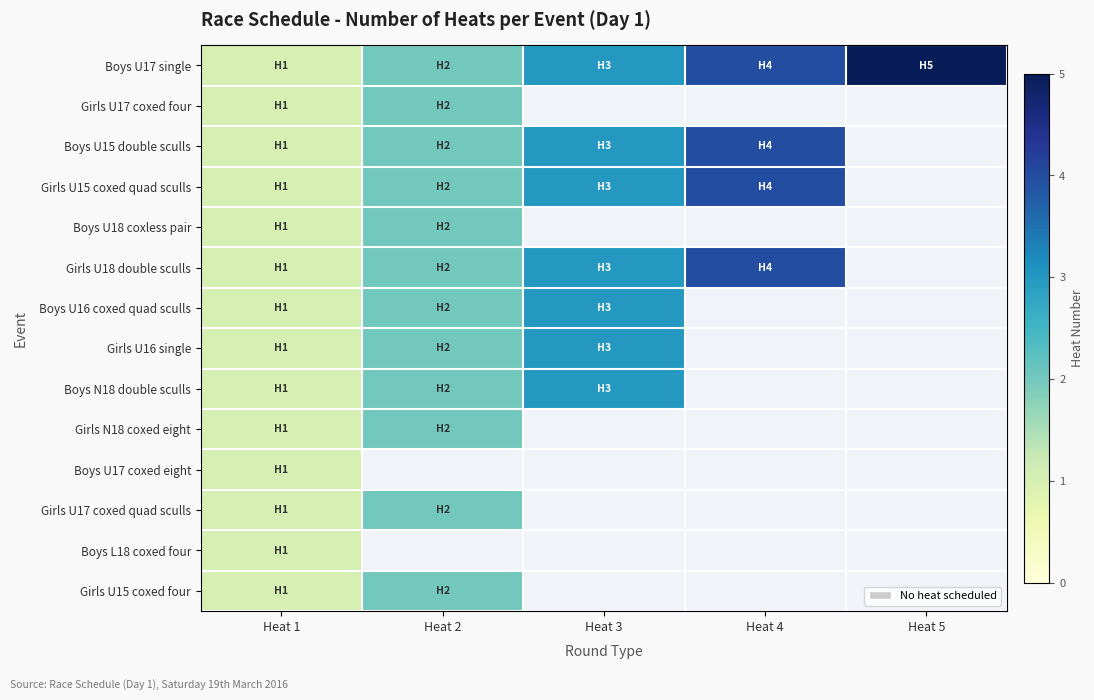

Reading left to right, list all the values displayed in this chart.

Boys U17 single: Heat 1=1	Heat 2=2	Heat 3=3	Heat 4=4	Heat 5=5
Girls U17 coxed four: Heat 1=1	Heat 2=2	Heat 3=0	Heat 4=0	Heat 5=0
Boys U15 double sculls: Heat 1=1	Heat 2=2	Heat 3=3	Heat 4=4	Heat 5=0
Girls U15 coxed quad sculls: Heat 1=1	Heat 2=2	Heat 3=3	Heat 4=4	Heat 5=0
Boys U18 coxless pair: Heat 1=1	Heat 2=2	Heat 3=0	Heat 4=0	Heat 5=0
Girls U18 double sculls: Heat 1=1	Heat 2=2	Heat 3=3	Heat 4=4	Heat 5=0
Boys U16 coxed quad sculls: Heat 1=1	Heat 2=2	Heat 3=3	Heat 4=0	Heat 5=0
Girls U16 single: Heat 1=1	Heat 2=2	Heat 3=3	Heat 4=0	Heat 5=0
Boys N18 double sculls: Heat 1=1	Heat 2=2	Heat 3=3	Heat 4=0	Heat 5=0
Girls N18 coxed eight: Heat 1=1	Heat 2=2	Heat 3=0	Heat 4=0	Heat 5=0
Boys U17 coxed eight: Heat 1=1	Heat 2=0	Heat 3=0	Heat 4=0	Heat 5=0
Girls U17 coxed quad sculls: Heat 1=1	Heat 2=2	Heat 3=0	Heat 4=0	Heat 5=0
Boys L18 coxed four: Heat 1=1	Heat 2=0	Heat 3=0	Heat 4=0	Heat 5=0
Girls U15 coxed four: Heat 1=1	Heat 2=2	Heat 3=0	Heat 4=0	Heat 5=0